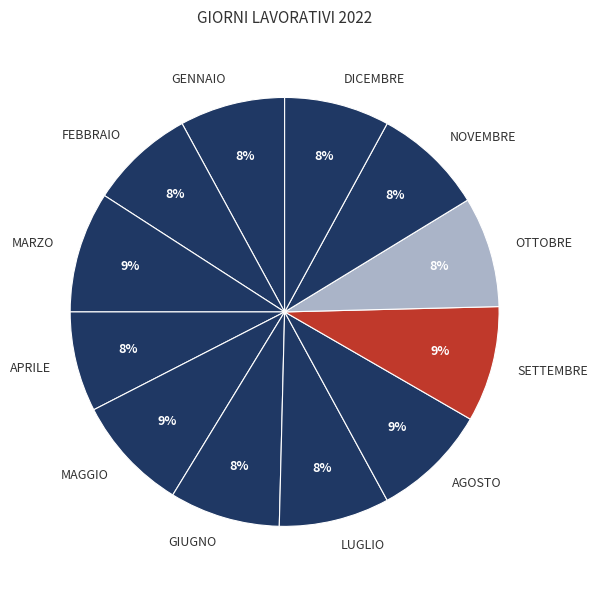

True or false: OTTOBRE accounts for 1% of the total.

False